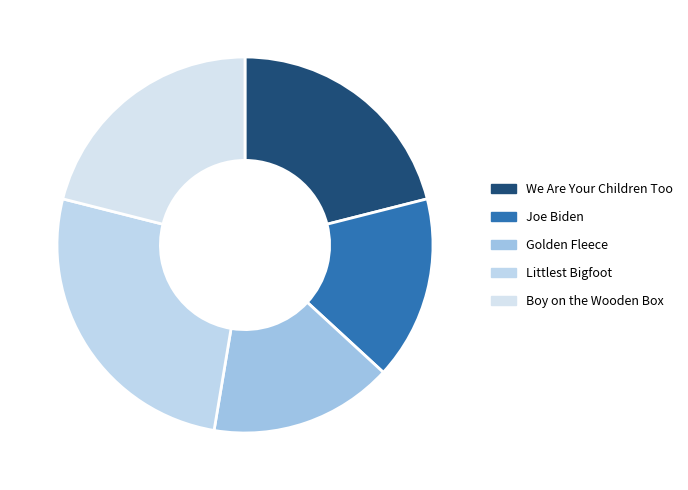

What is the smallest slice in the pie chart?

Joe Biden